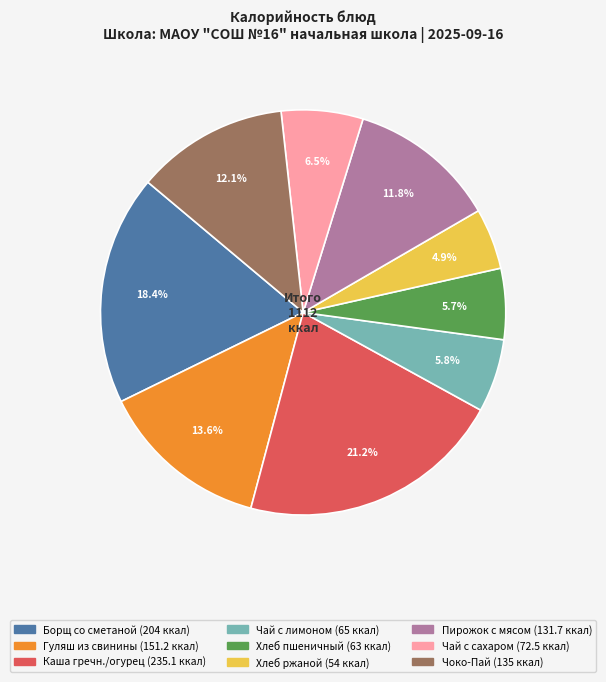

How many segments does this pie chart have?

9